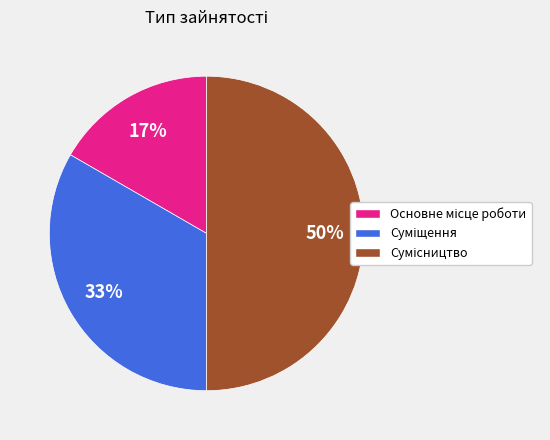

Count the number of slices in the pie.

3